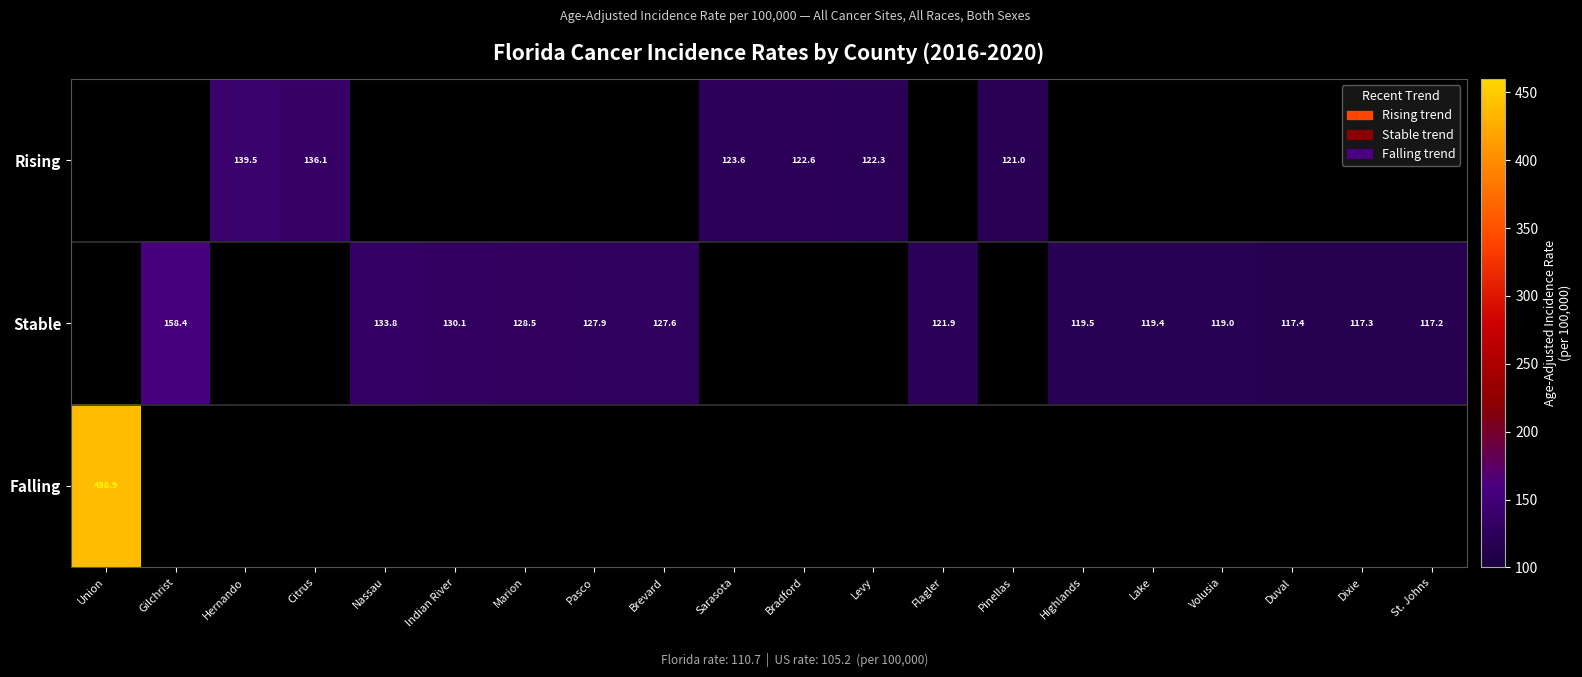

What is the minimum value shown in the chart?

117.2